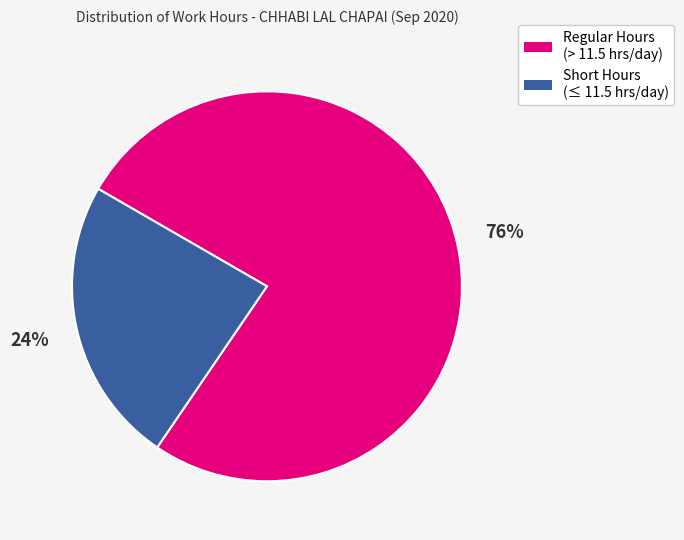

How many segments does this pie chart have?

2